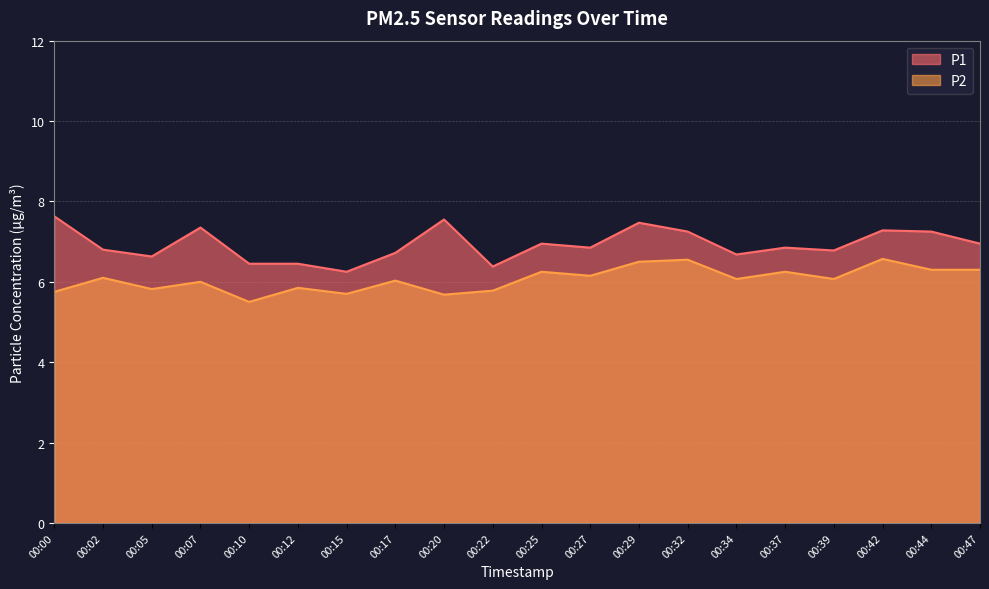

Rank the series by their maximum value, from lowest to highest.

P2, P1